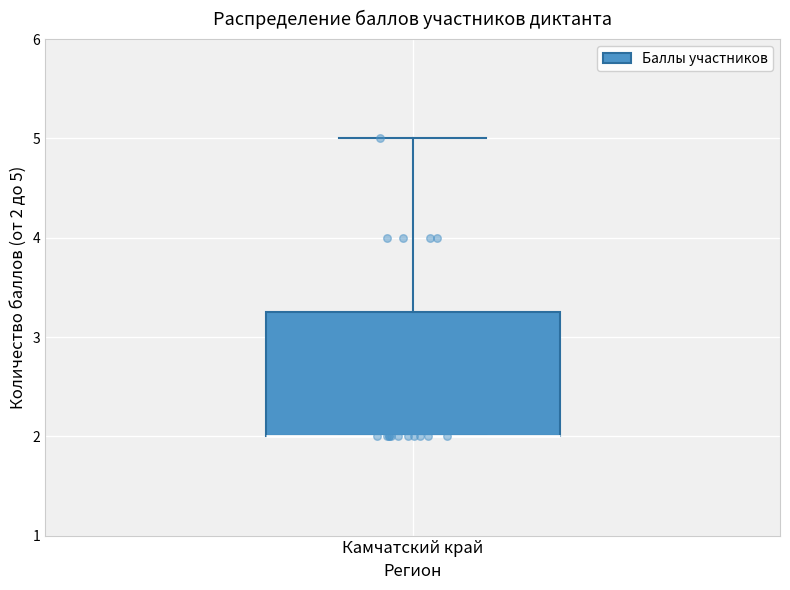

Read this box plot against the y-axis: the position of the median line, the range covered by the box, and the ends of both whiskers. The values are not printed on the chart, so give them approximately, as read against the axis.

median 2.0 (drawn on the box's lower edge), box 2.0 to 3.3, whiskers 2.0 to 5.0